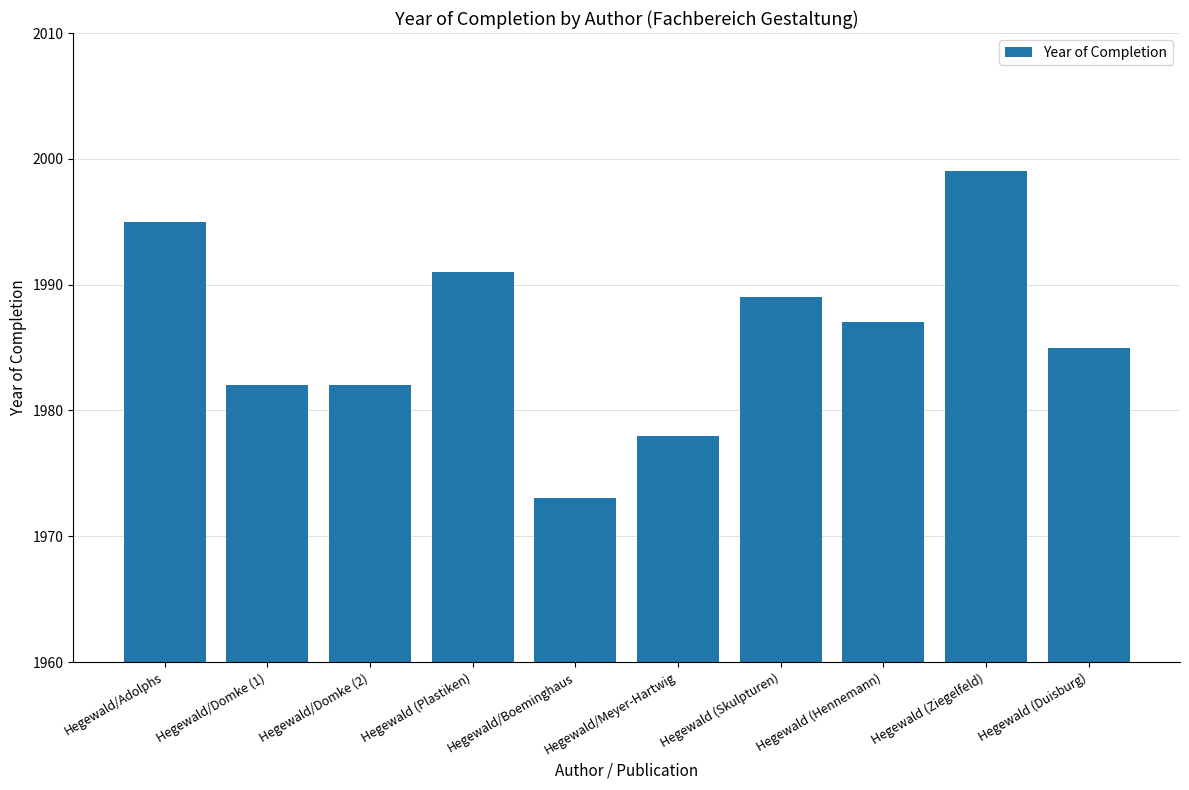

What is the label of the 5th bar from the right?

Hegewald/Meyer-Hartwig